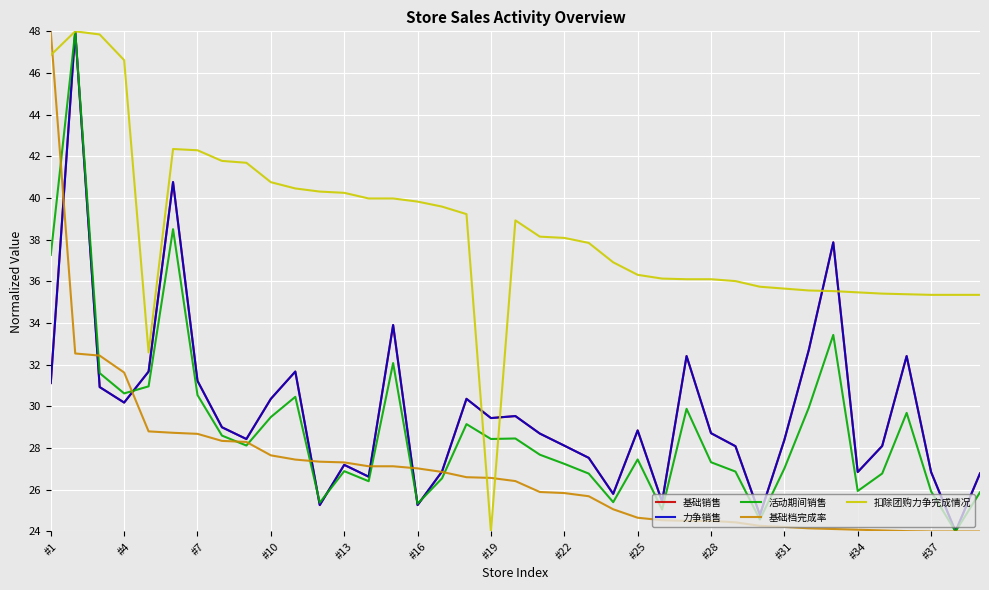

What is the smallest value displayed?

24.0